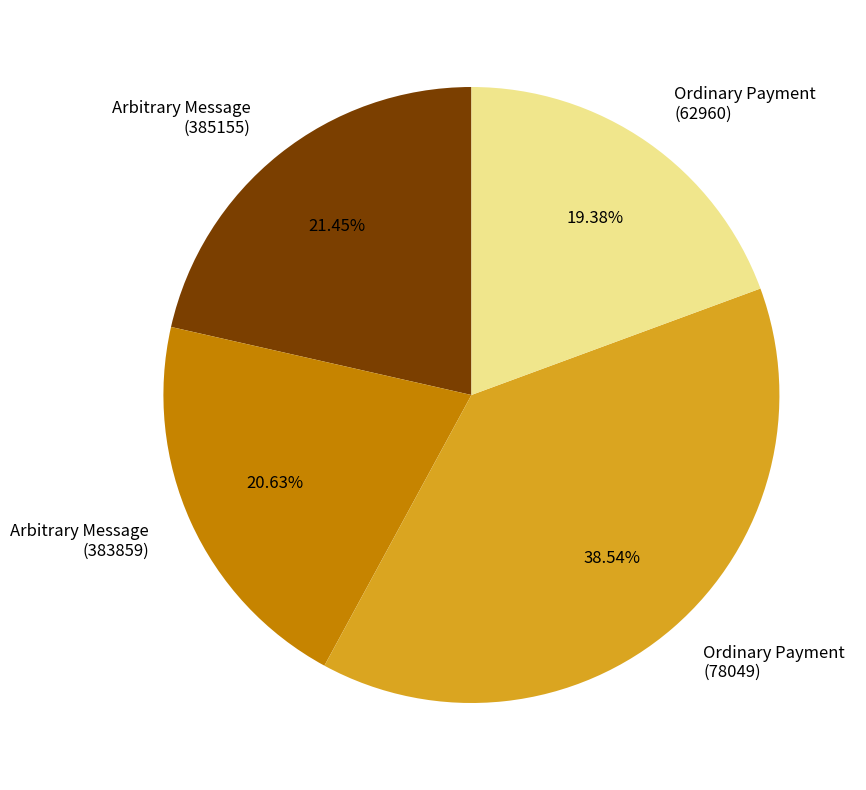

Which category has the biggest portion of the pie?

Ordinary Payment (78049)